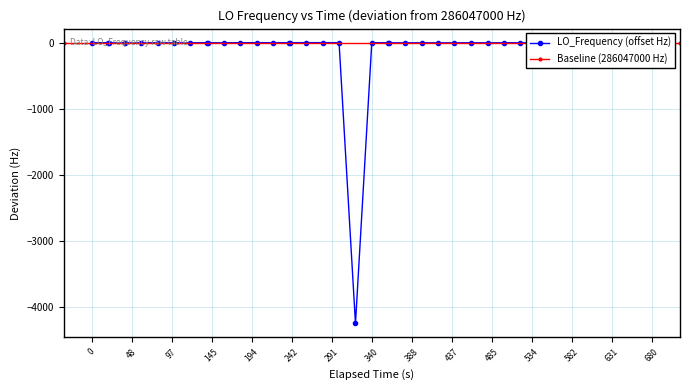

What is the difference between the values at 16 and 26?

2.6